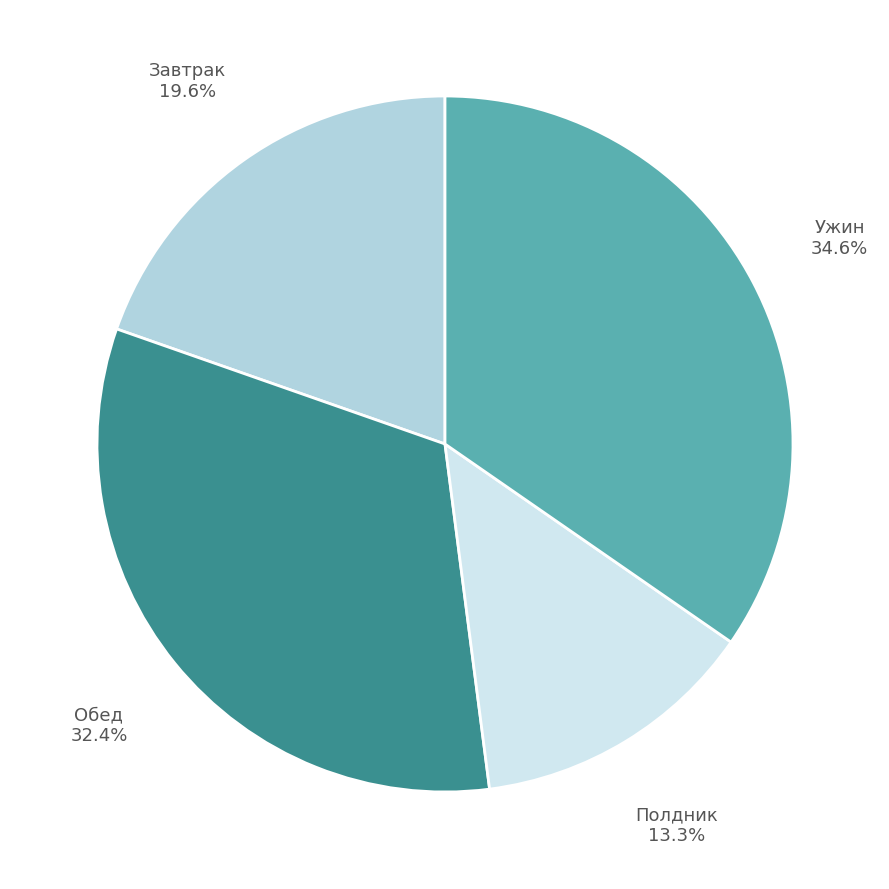

To the nearest percent, what is the difference between the largest and smallest slice percentages?

21%